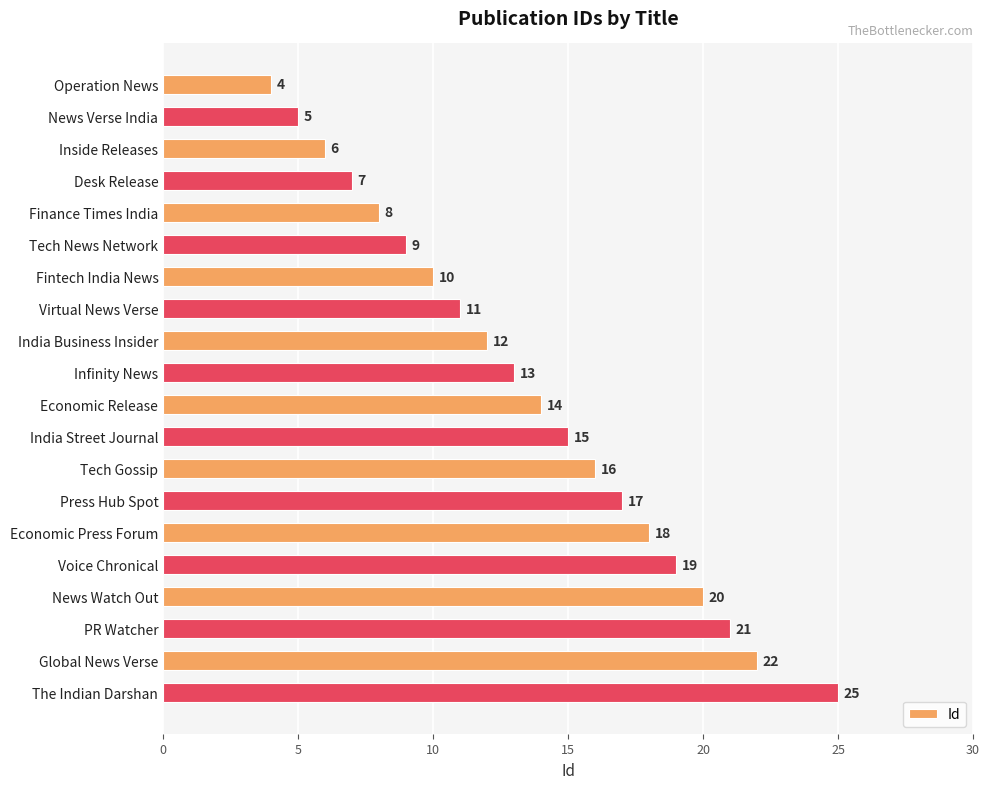

What is the minimum value shown in the chart?

4